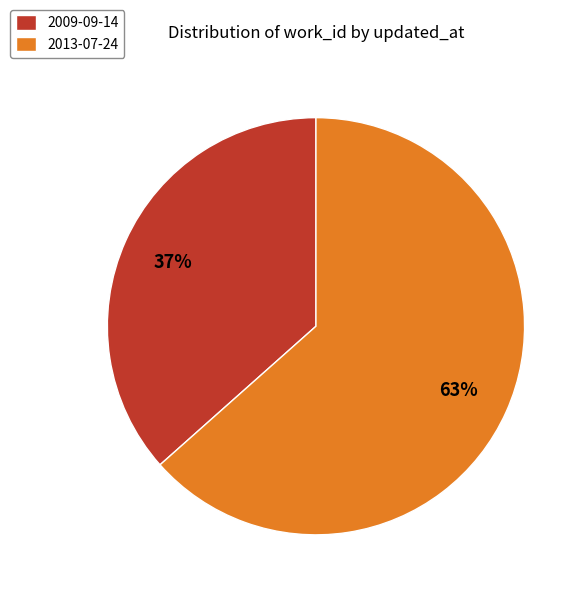

To the nearest percent, what is the average slice percentage?

50%